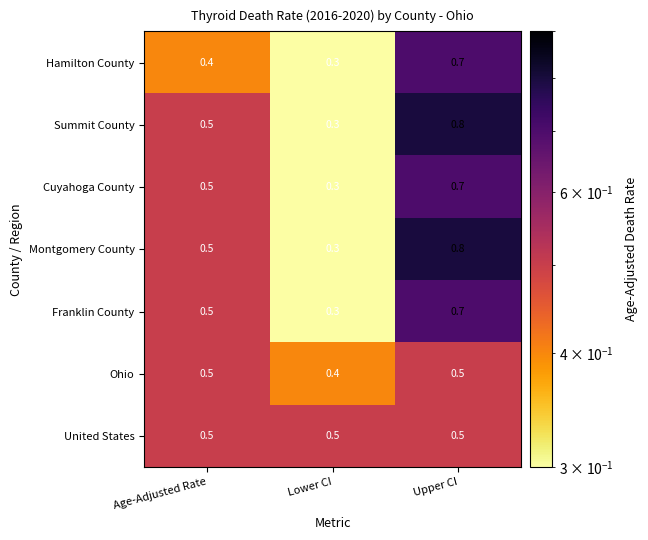

Rank the categories by Summit County value from lowest to highest.

Lower CI, Age-Adjusted Rate, Upper CI